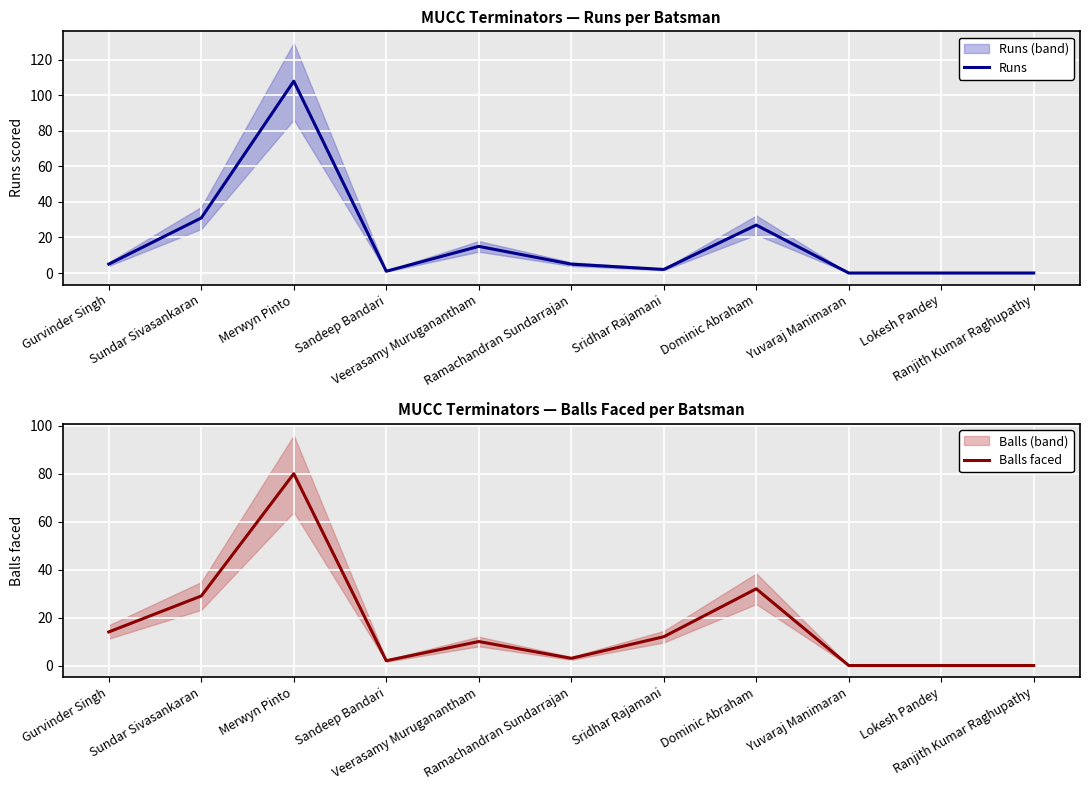

Which has a higher value, Gurvinder Singh or Ranjith Kumar Raghupathy?

Gurvinder Singh